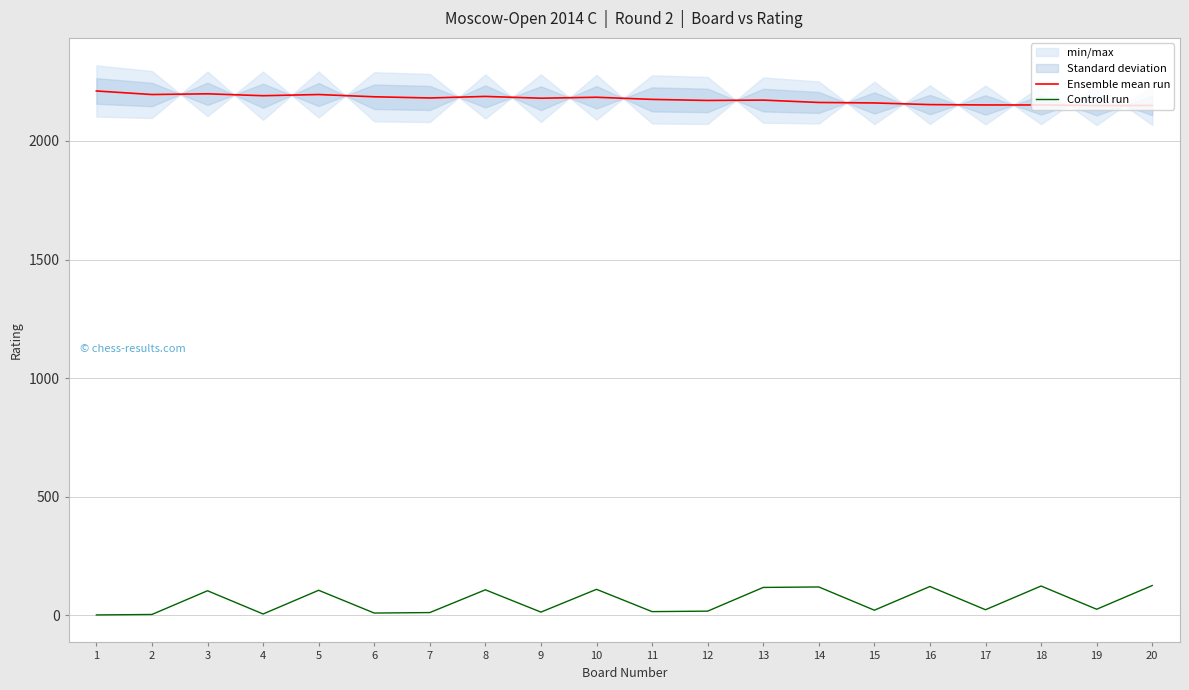

True or false: Ensemble mean run and Controll run cross at least once.

False